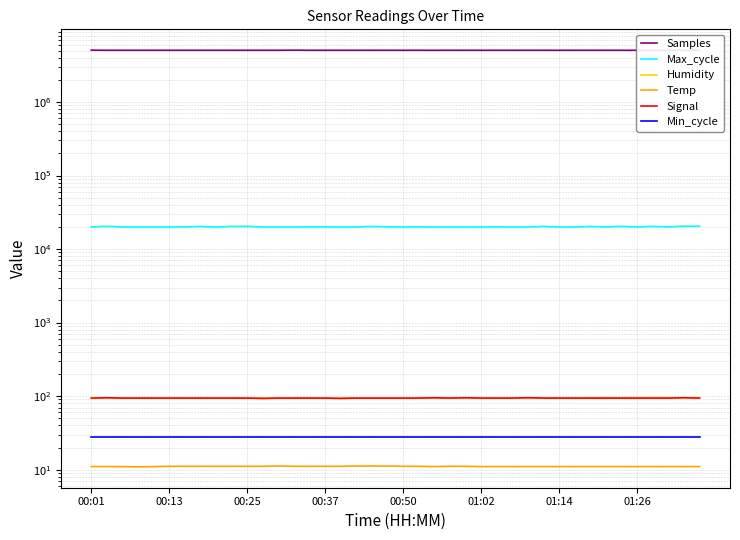

What is the total value across all series at 36?

5073957.1